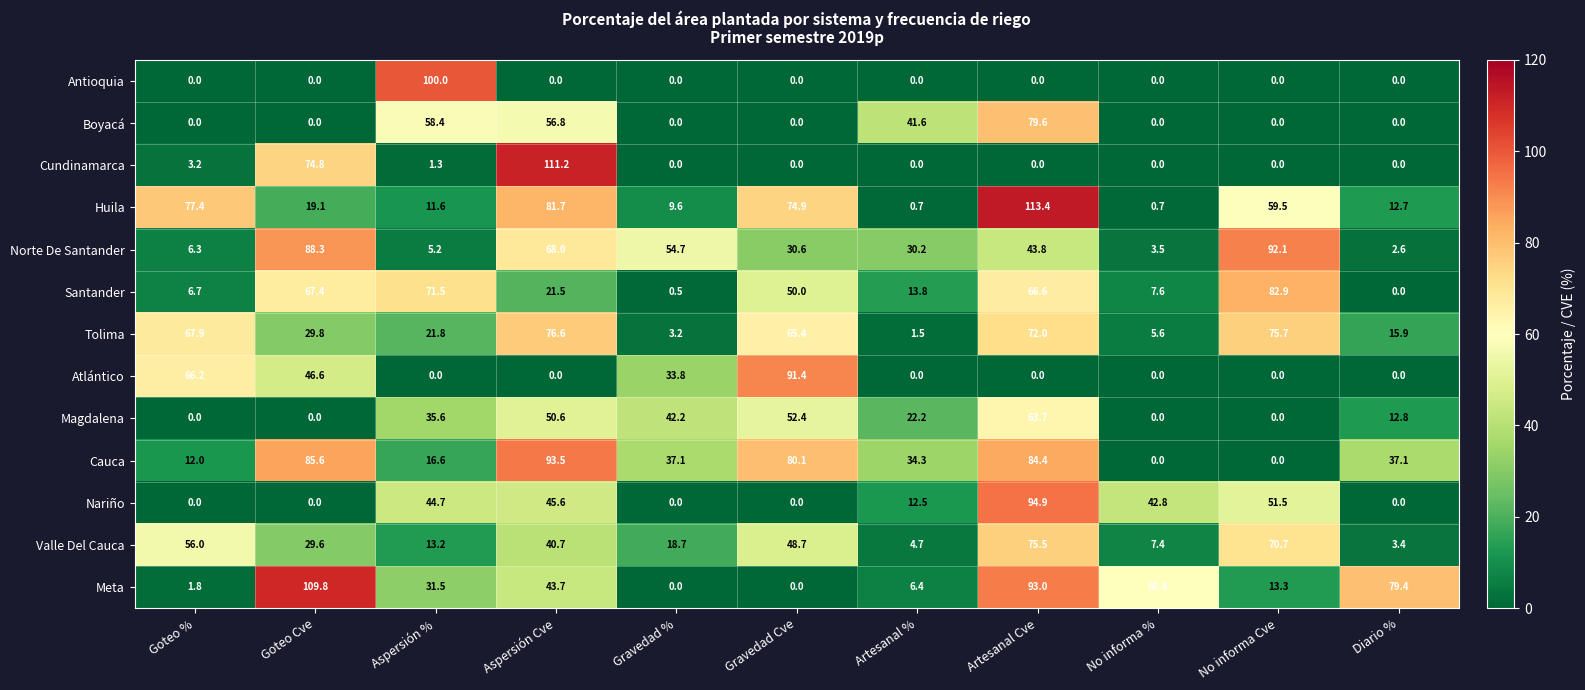

How many values in the Cauca series exceed 37?

6